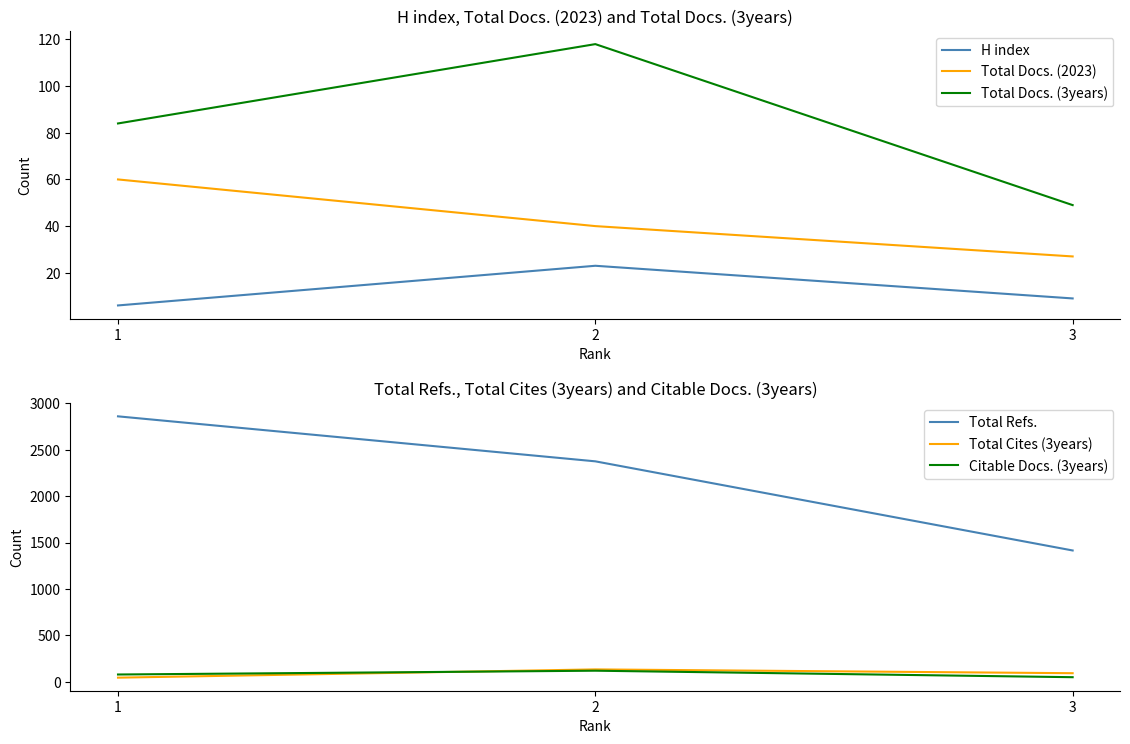

Rank the categories by Total Docs. (3years) value from highest to lowest.

2, 1, 3